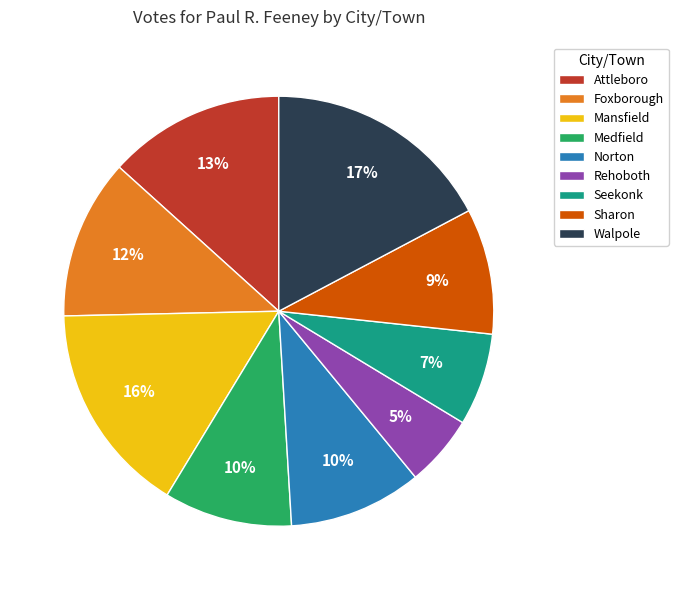

Which slice is the largest?

Walpole